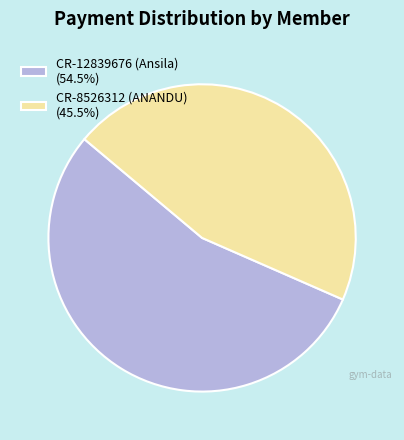

Which category accounts for the majority?

CR-12839676 (Ansila)